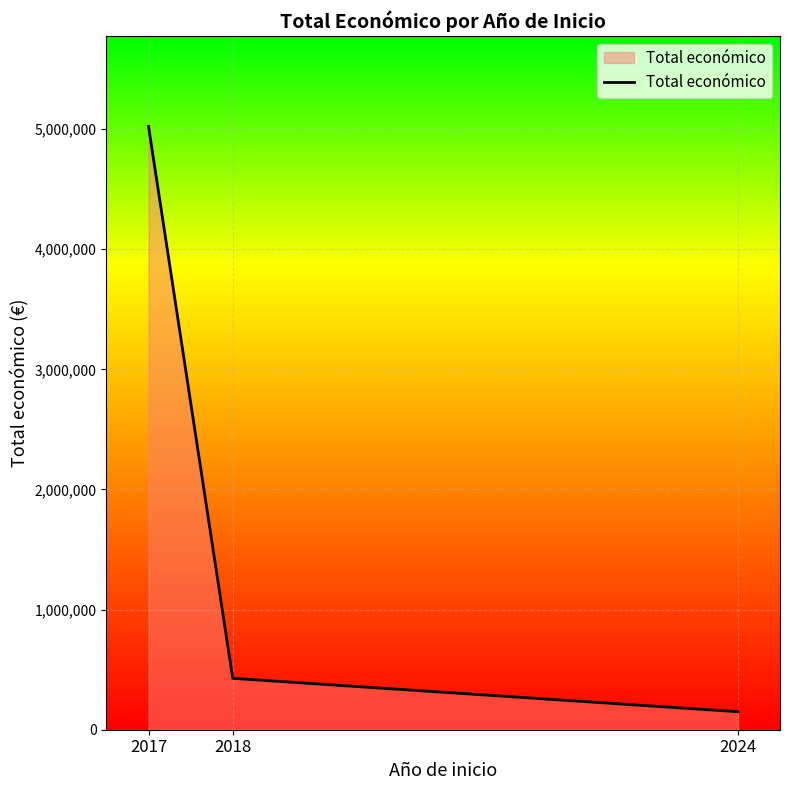

At which label does the data first exceed 427843?

2017